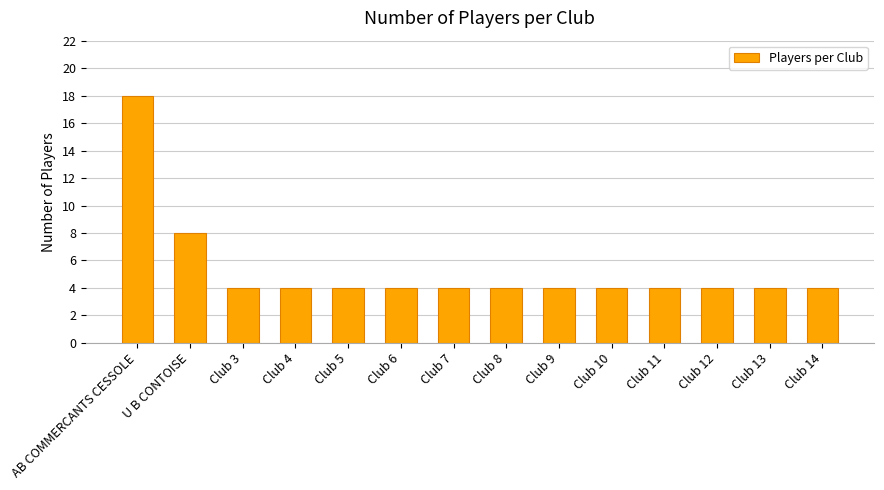

What is the ratio of the value at Club 10 to the value at Club 11?

1.0